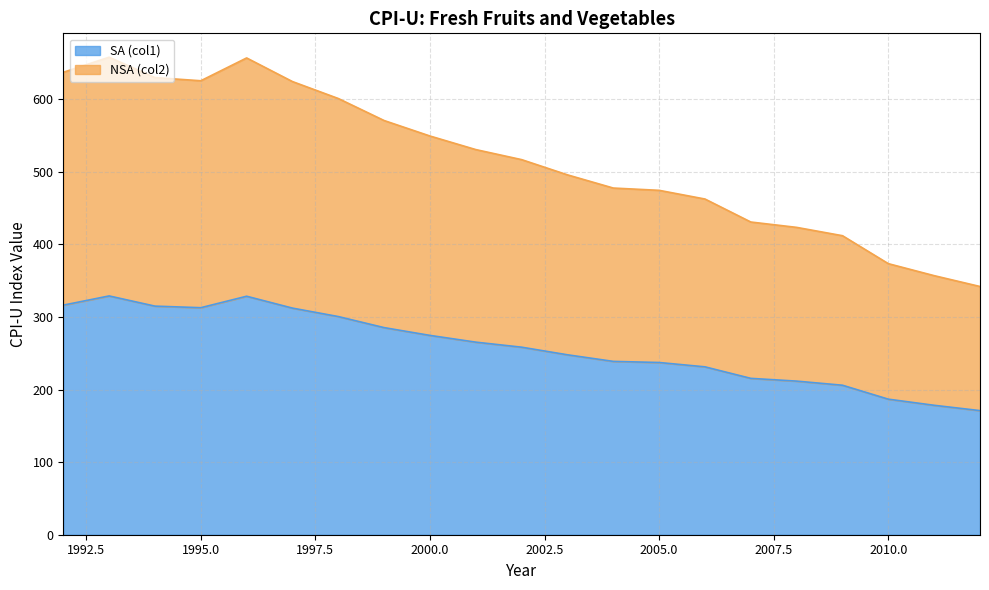

What are all the series names shown in the legend?

SA (col1), NSA (col2)